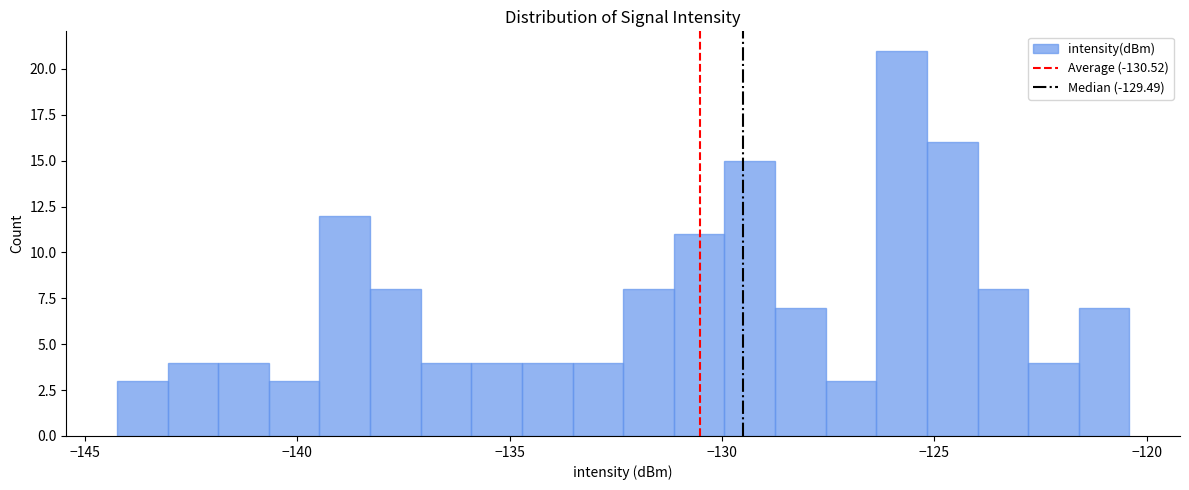

Read against the x-axis, roughly where is the centre of the tallest bar?

-126.0